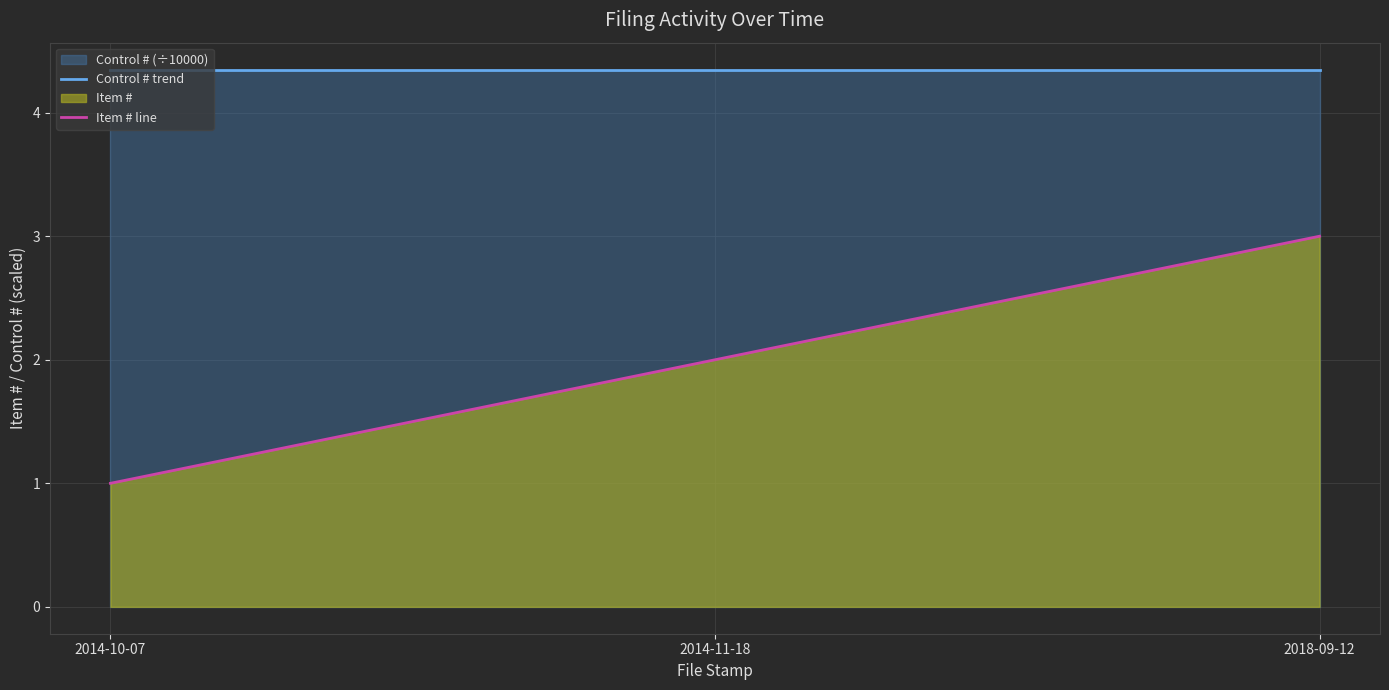

Which category has the lowest value in the Item # line series?

2014-10-07